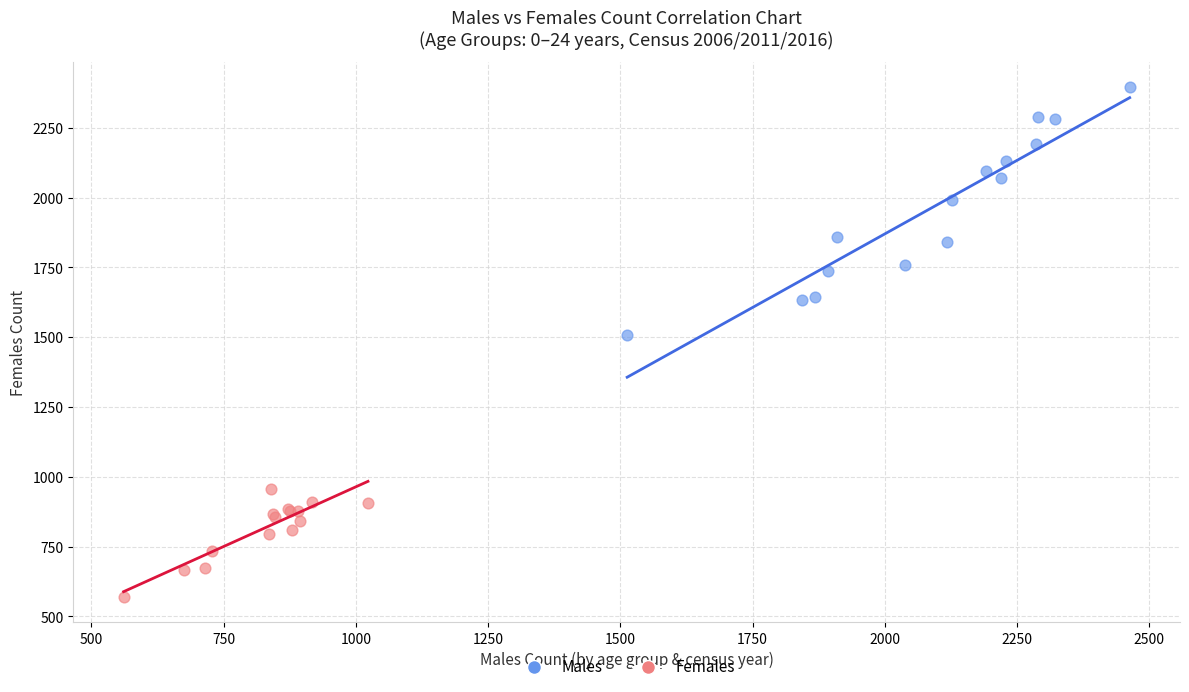

Which series reaches the maximum Y coordinate?

Males